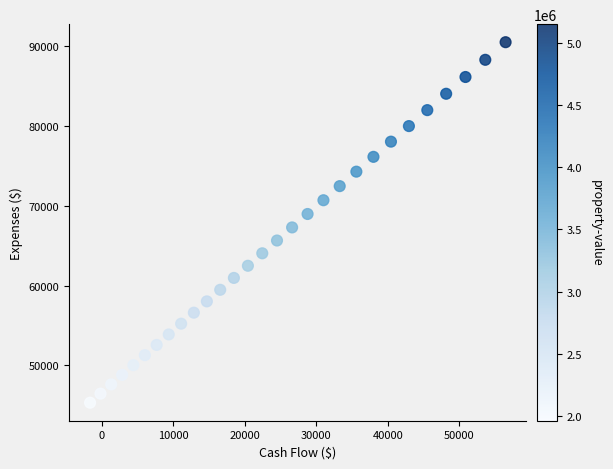

What is the range of Y values (max minus min)?

45160.1